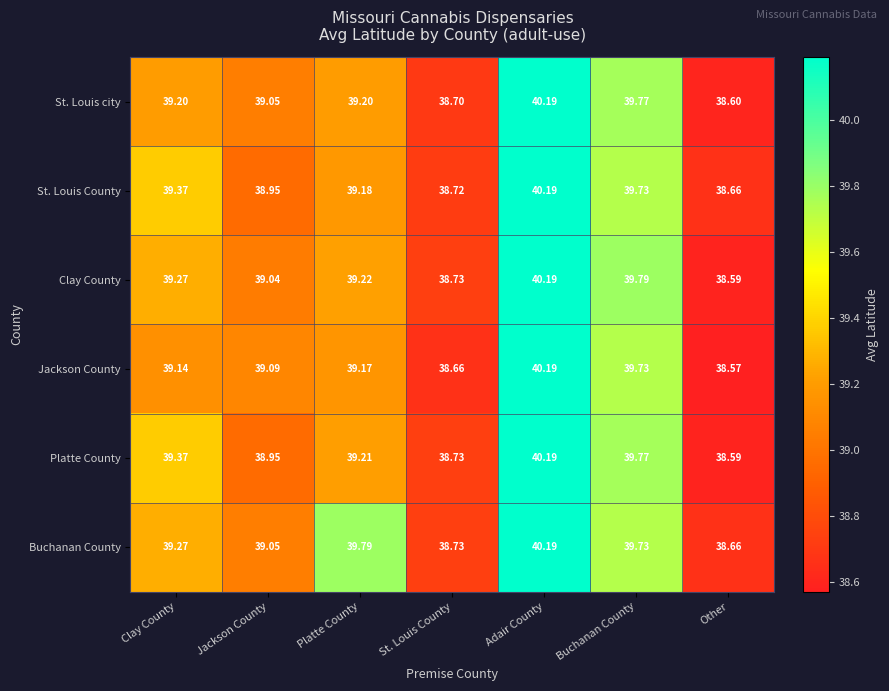

Rank the categories by Buchanan County value from highest to lowest.

Adair County, Platte County, Buchanan County, Clay County, Jackson County, St. Louis County, Other